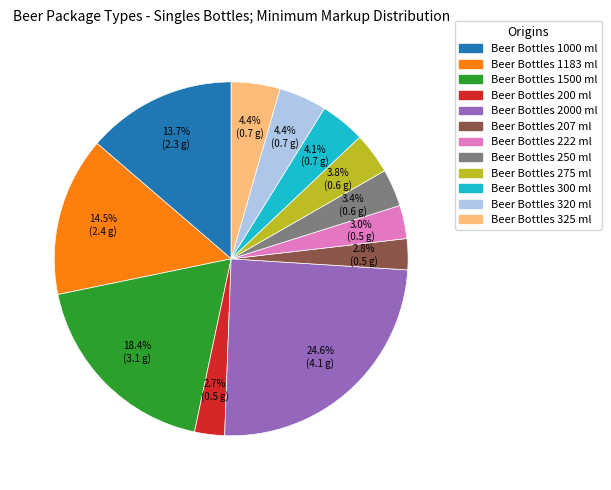

Which category has the biggest portion of the pie?

Beer Bottles 2000 ml